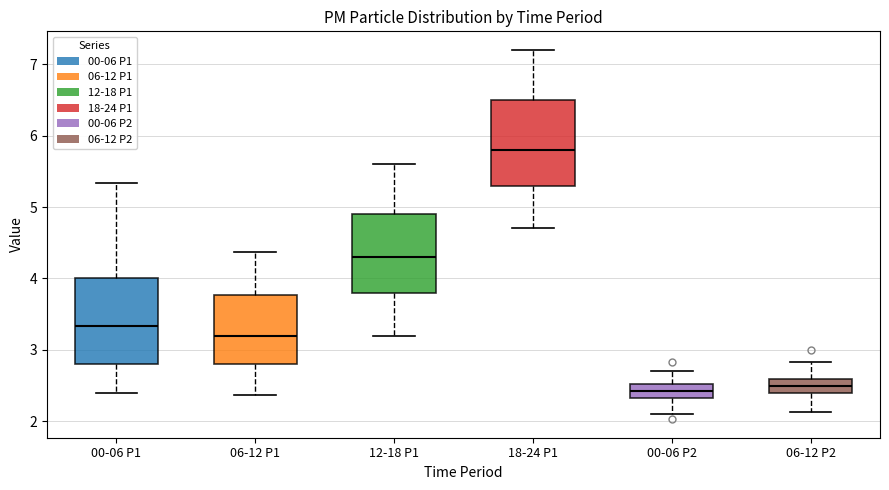

Where is the upper edge of the box for 18-24 P1 on the y-axis? The values are not printed on the chart, so give them approximately, as read against the axis.

6.5